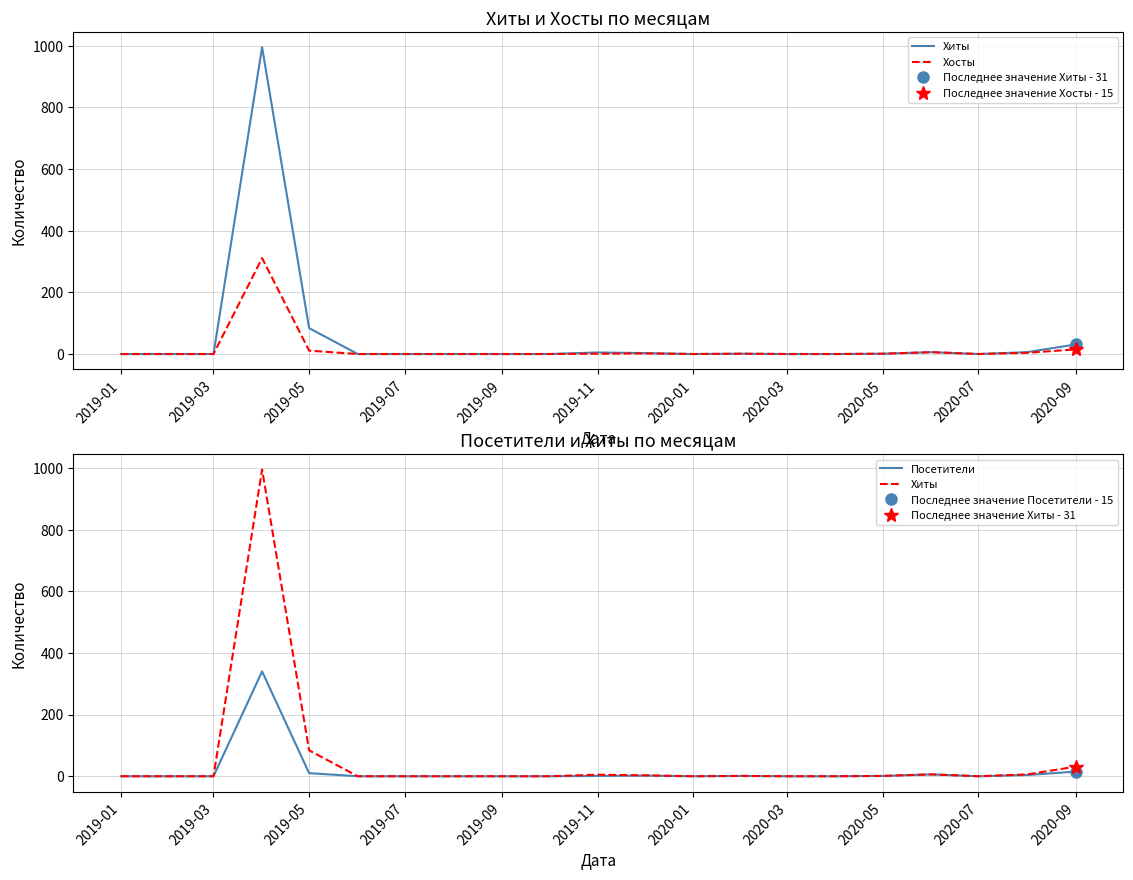

How many interior local valleys does the Посетители series have?

2